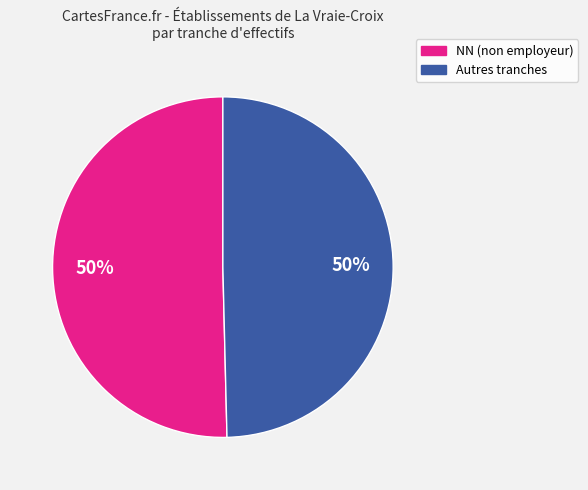

To the nearest percent, what is the average slice percentage?

50%